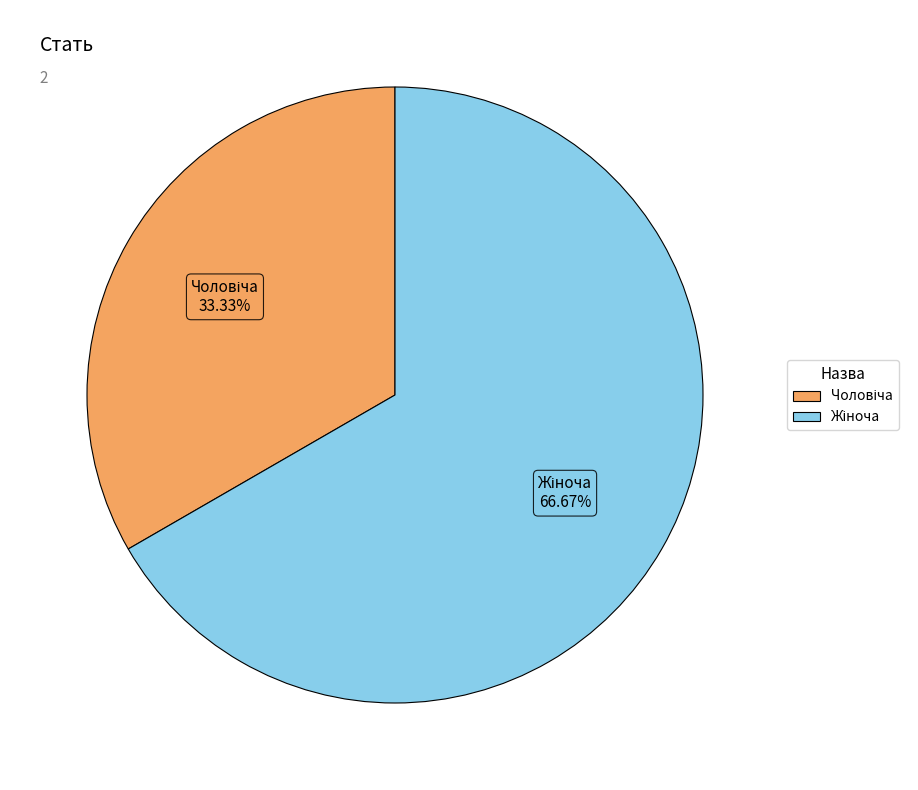

Is there a majority slice in this chart?

Yes